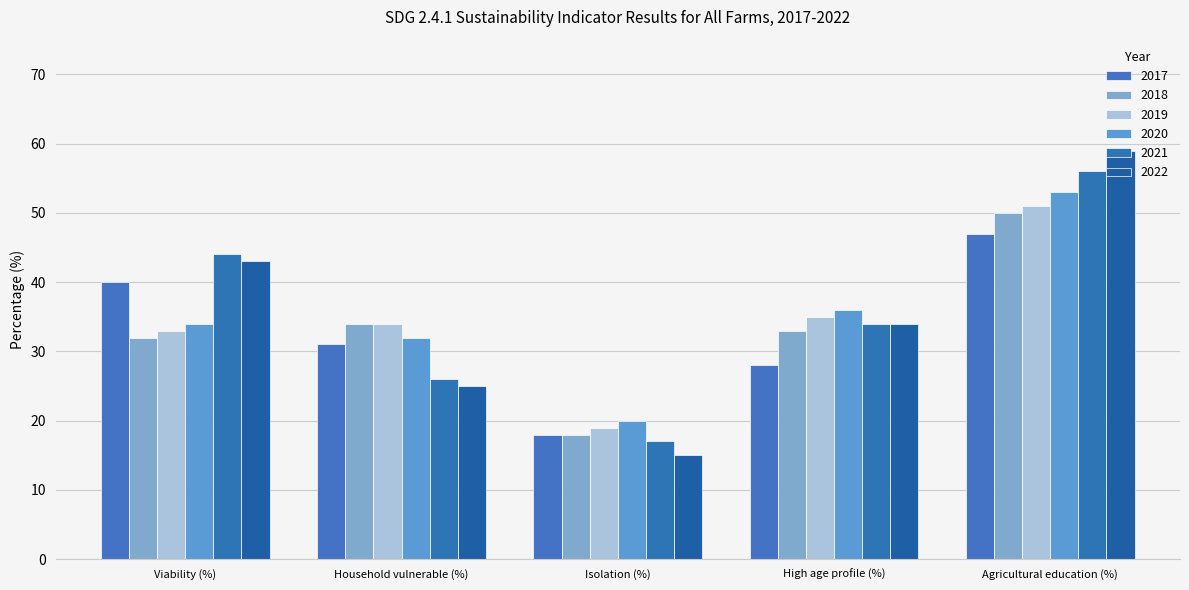

How many categories are shown in the chart?

5